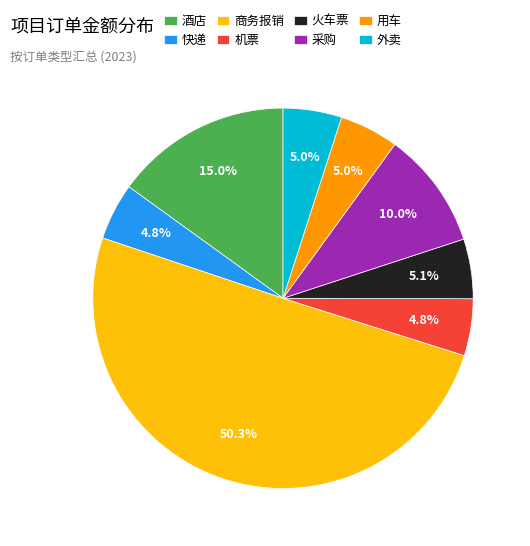

Approximately how many times larger is the value at 酒店 compared to 机票?

3.1